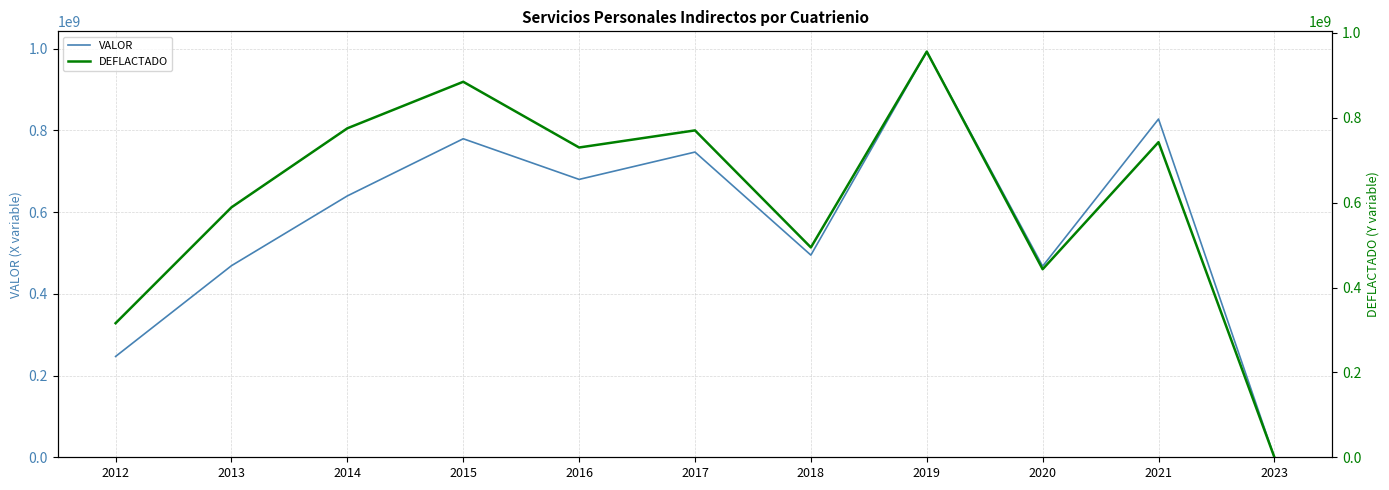

True or false: DEFLACTADO and VALOR cross at least once.

False